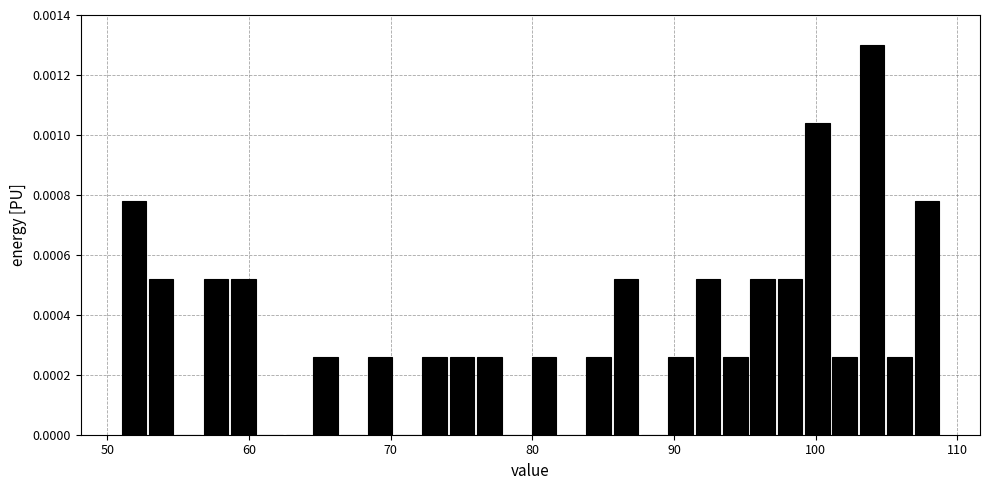

Read against the x-axis, roughly where is the centre of the tallest bar?

104